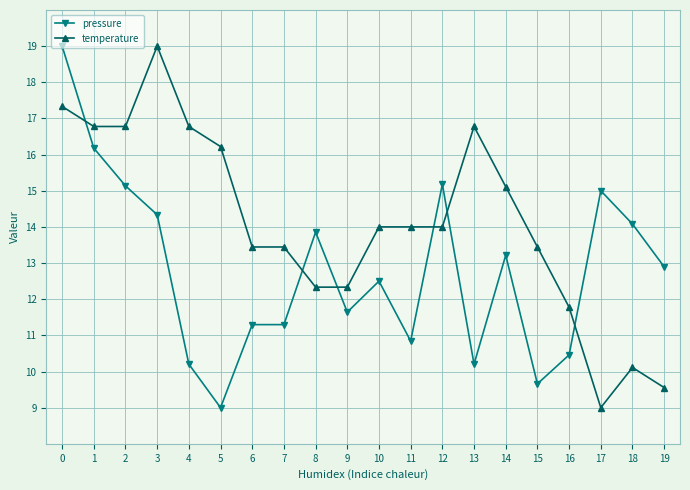

What is the spread (max minus min) of values at 3?

4.7